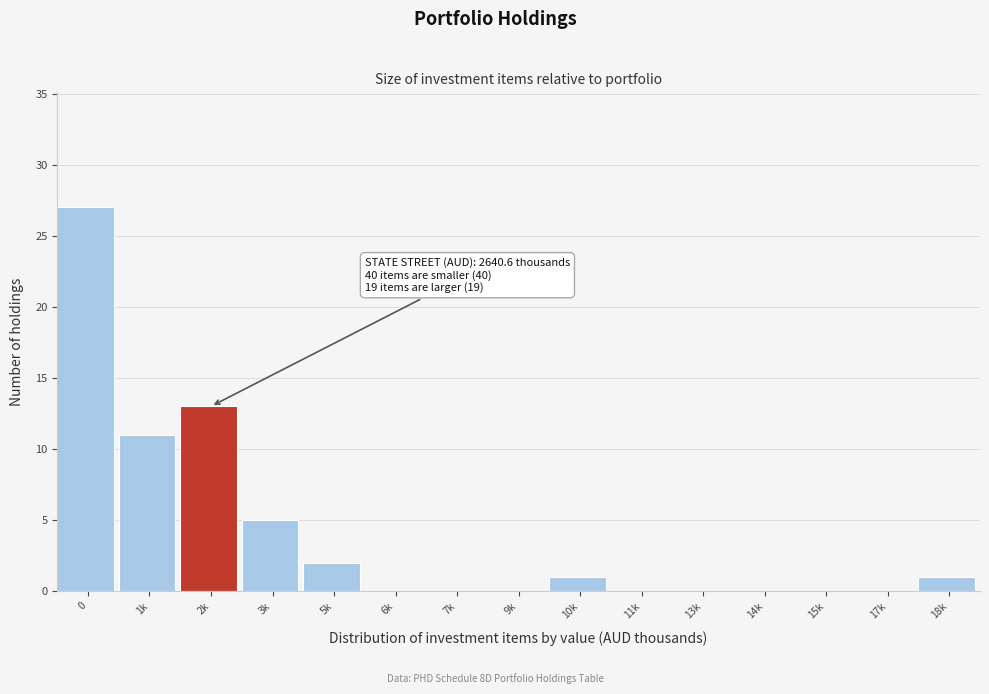

Reading left to right, what are all the values shown in this chart?

0=27	1k=11	2k=13	3k=5	5k=2	6k=0	7k=0	9k=0	10k=1	11k=0	13k=0	14k=0	15k=0	17k=0	18k=1